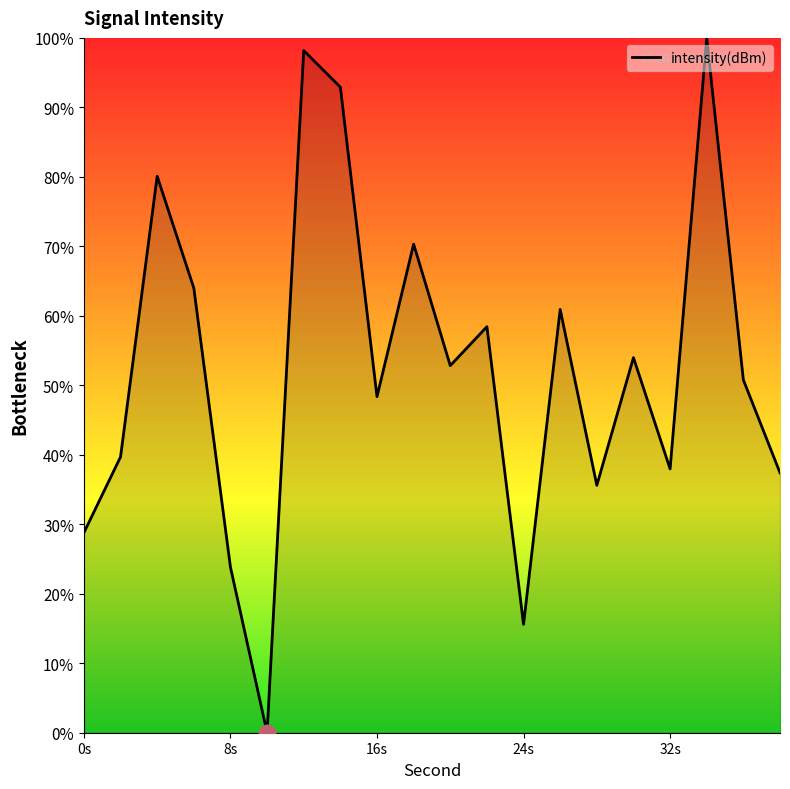

What is the greatest value displayed?

100.0